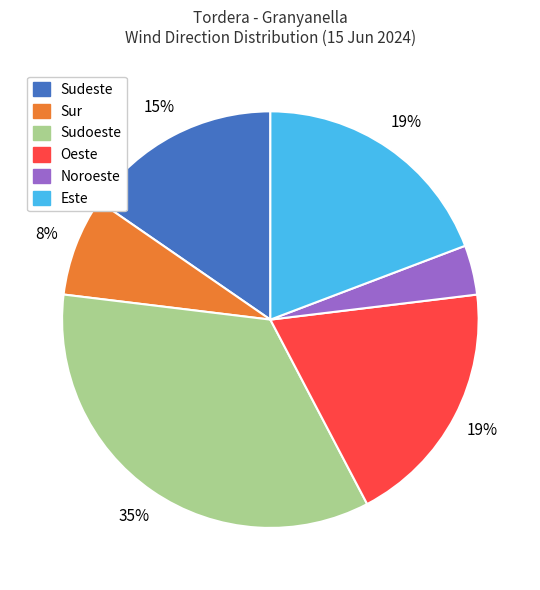

How many slices are in this pie chart?

6